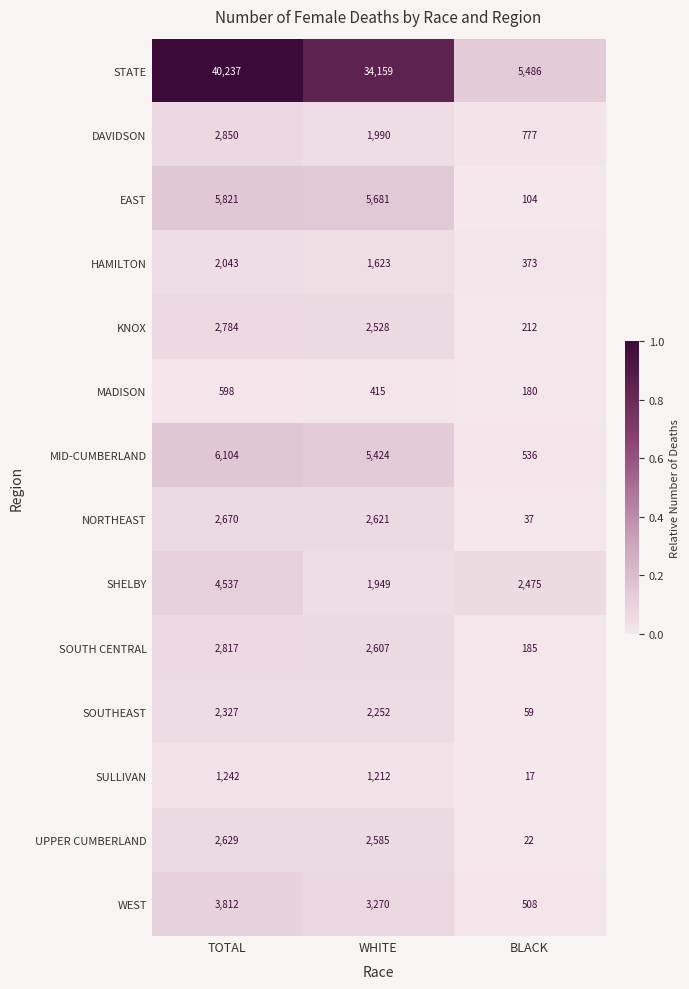

Which series has the largest total across all categories?

STATE